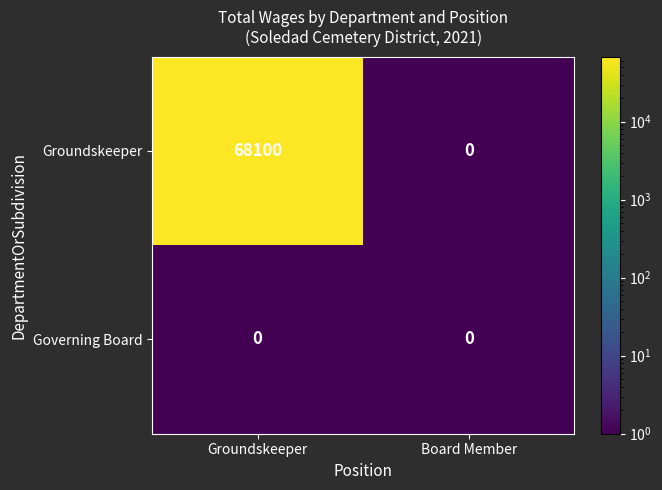

True or false: Governing Board has a value of 0 at Board Member.

True